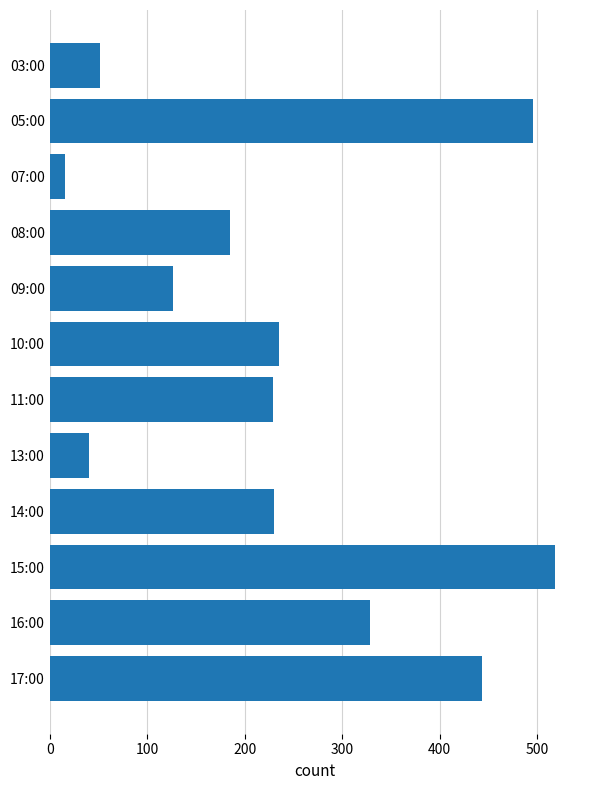

True or false: the data shows 719 at 17:00.

False